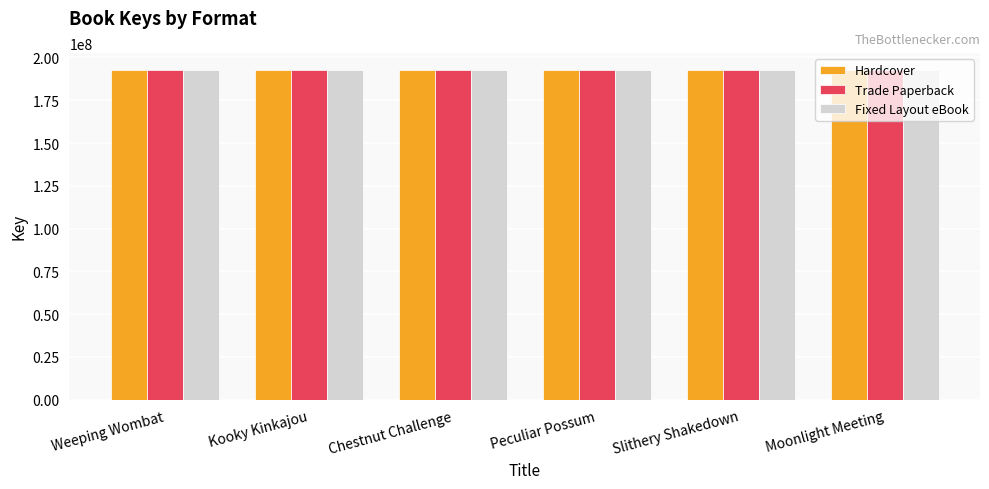

What is the smallest value displayed?

192898387